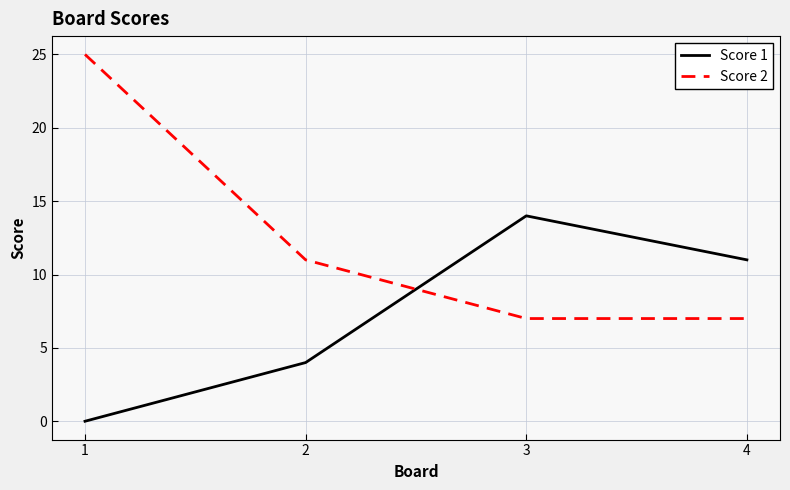

Is it true that Score 2 equals 7 at 3?

True